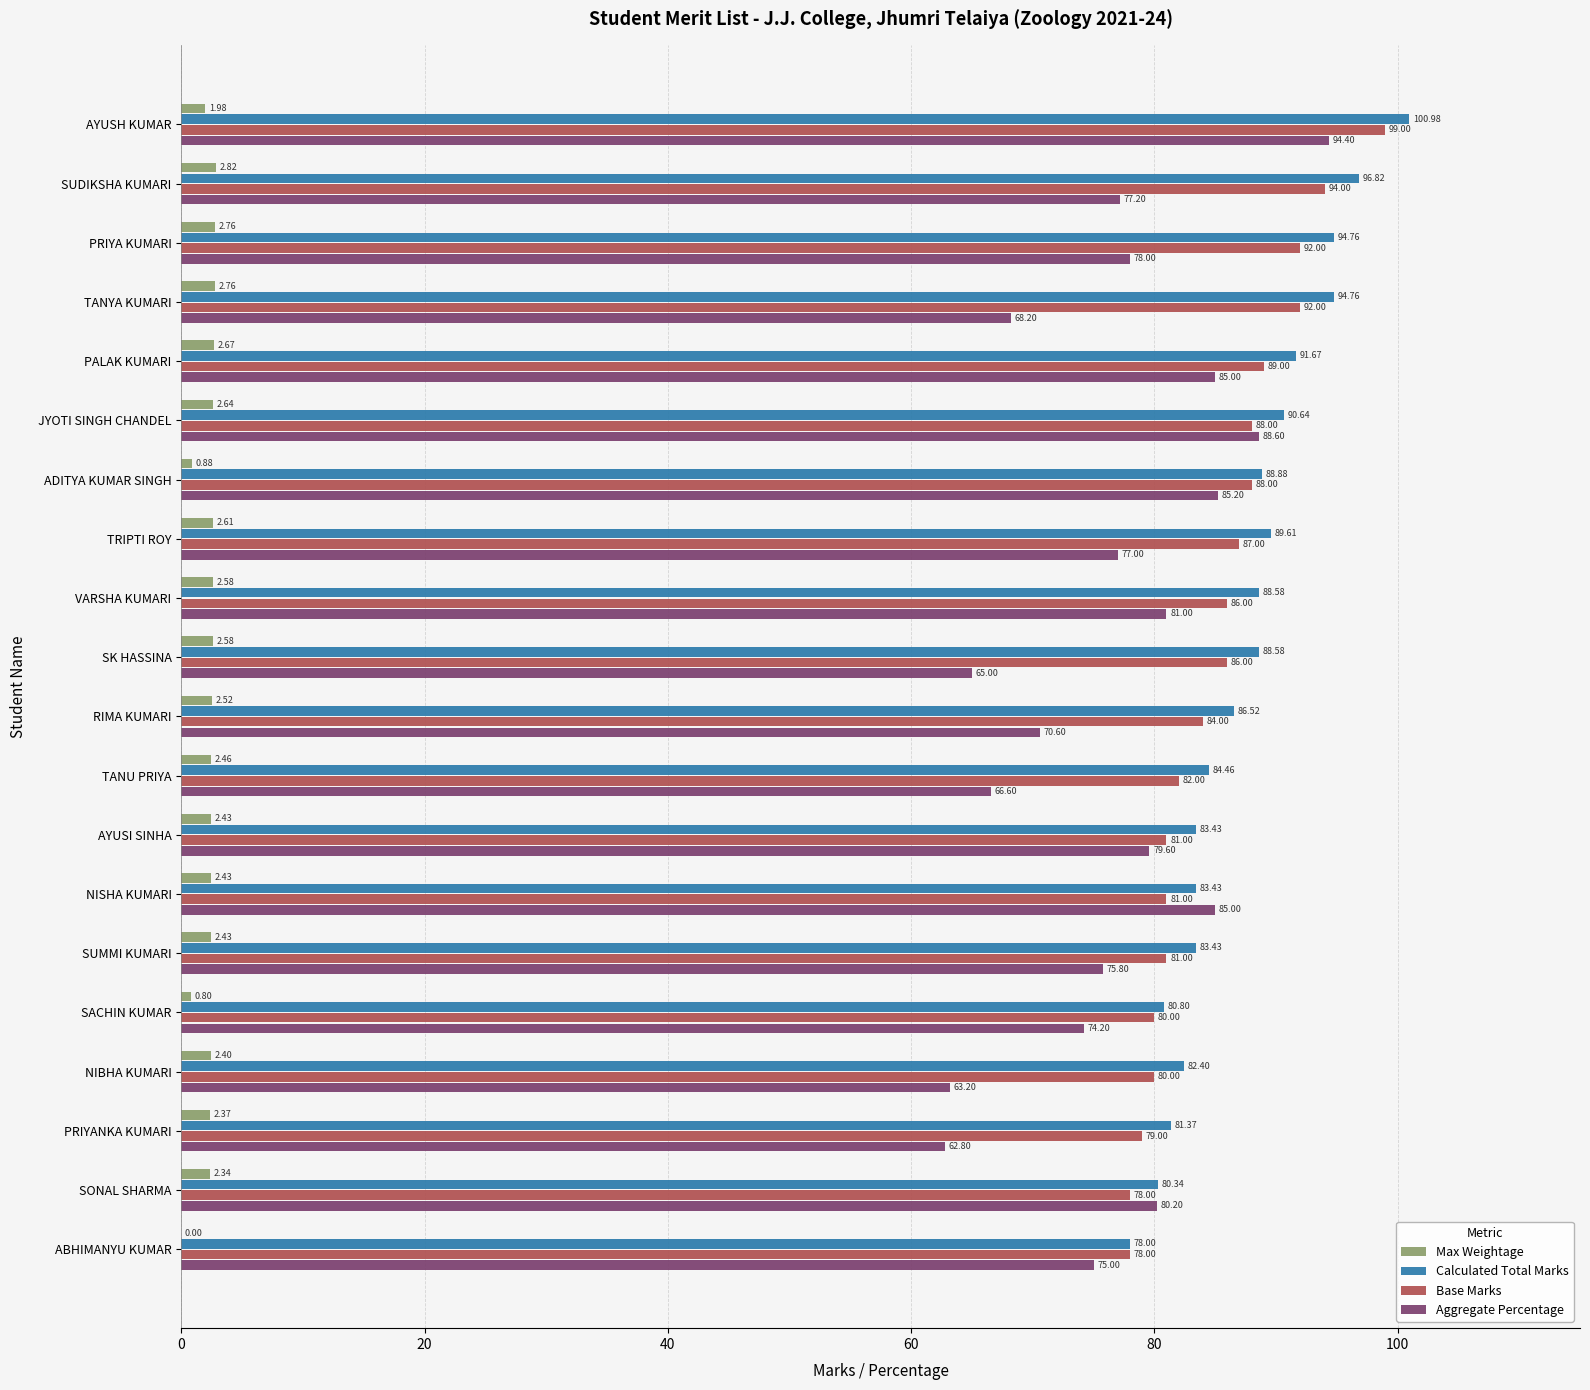

Which series has the largest total across all categories?

Calculated Total Marks